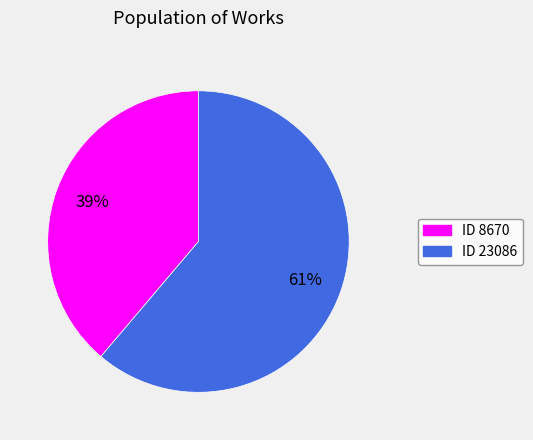

How many segments does this pie chart have?

2